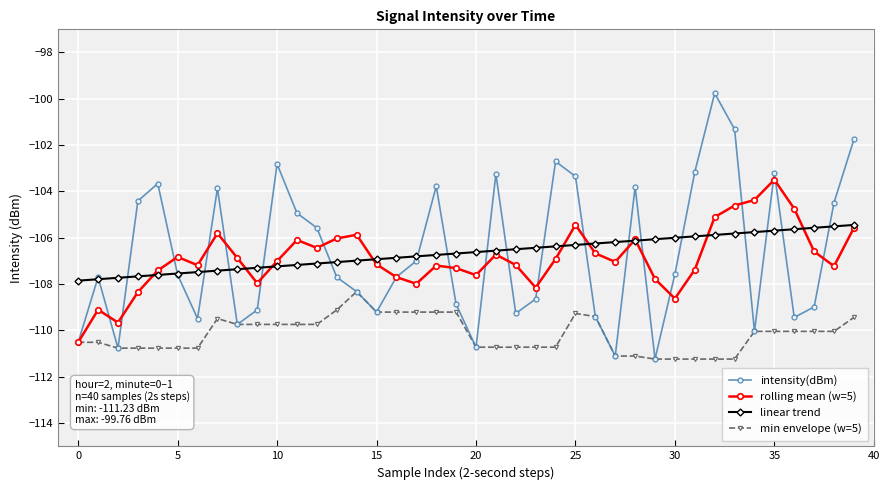

Is this an area chart (filled region under the line)?

No